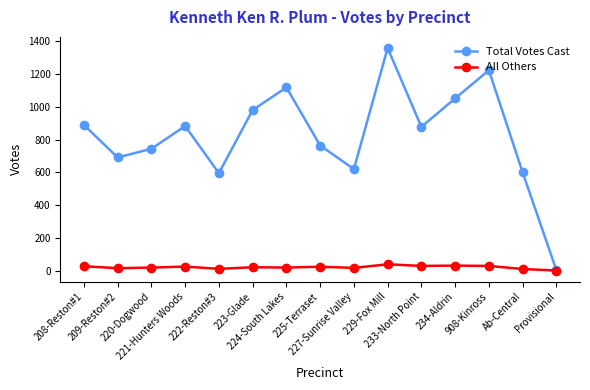

Is the value of Total Votes Cast at 223-Glade greater than the value of All Others at 221-Hunters Woods?

Yes